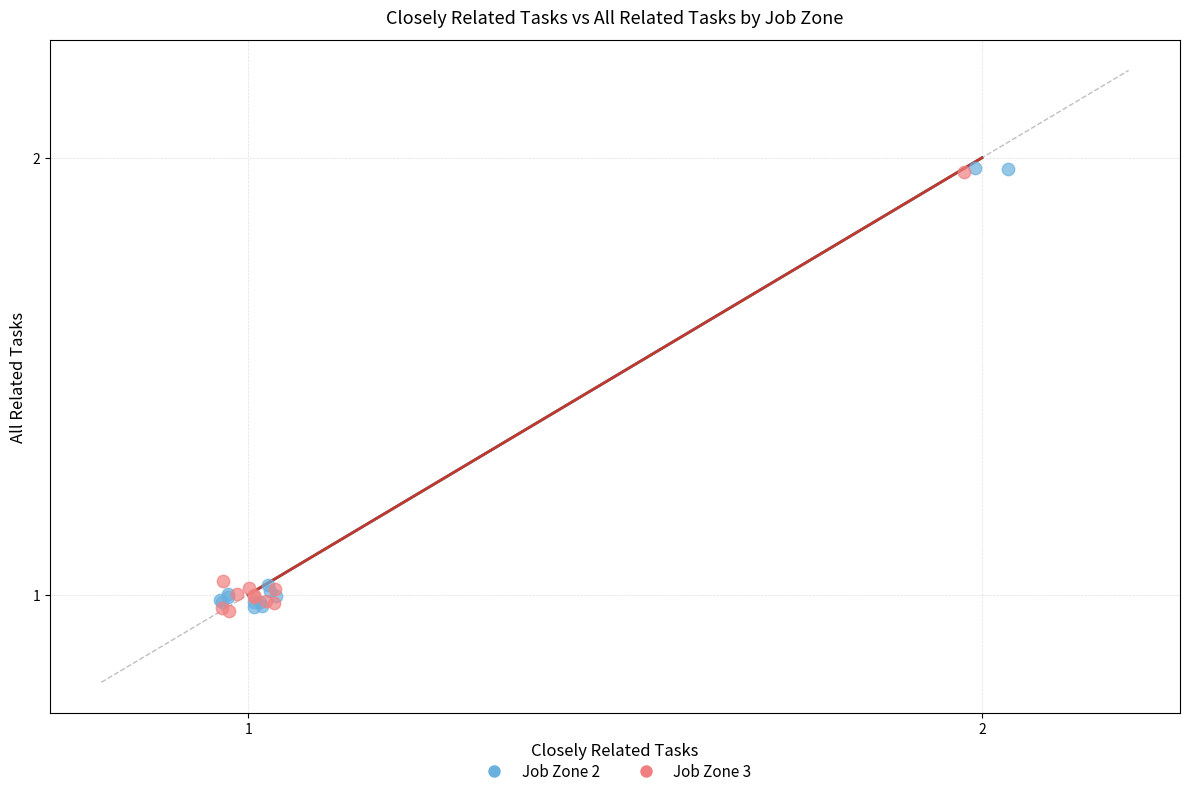

What are all the series names shown in the legend?

Job Zone 2, Job Zone 3